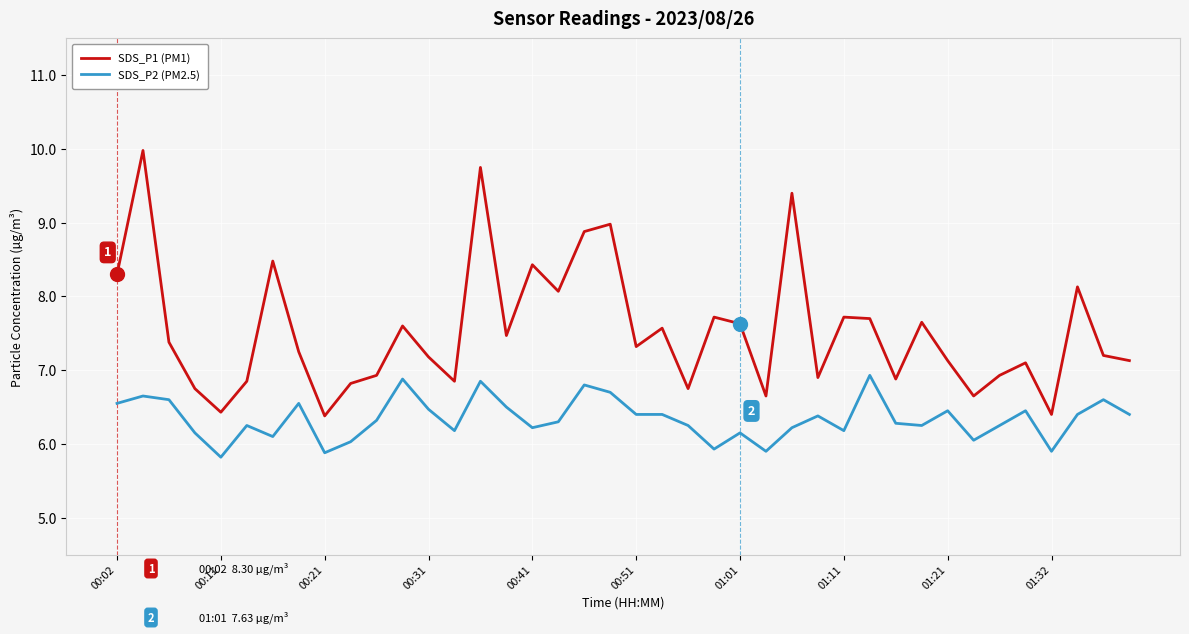

What is the difference between the maximum and minimum values in the SDS_P1 (PM1) series?

3.6